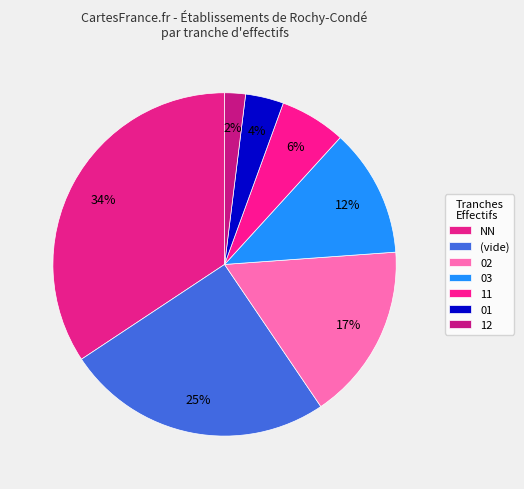

Does 01 represent more than half of the total?

No